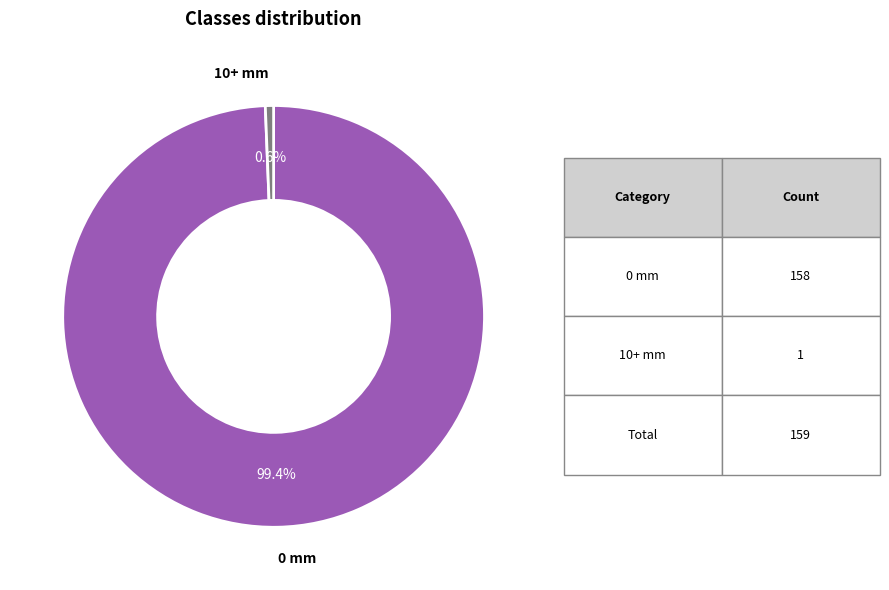

Rank the categories by value from highest to lowest.

0 mm, 10+ mm